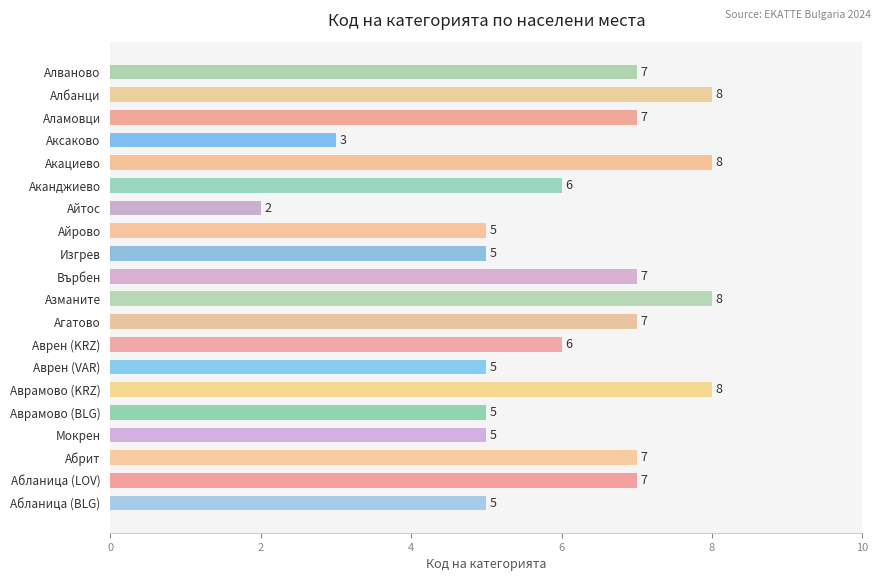

What is the ratio of the value at Абрит to the value at Айрово?

1.4